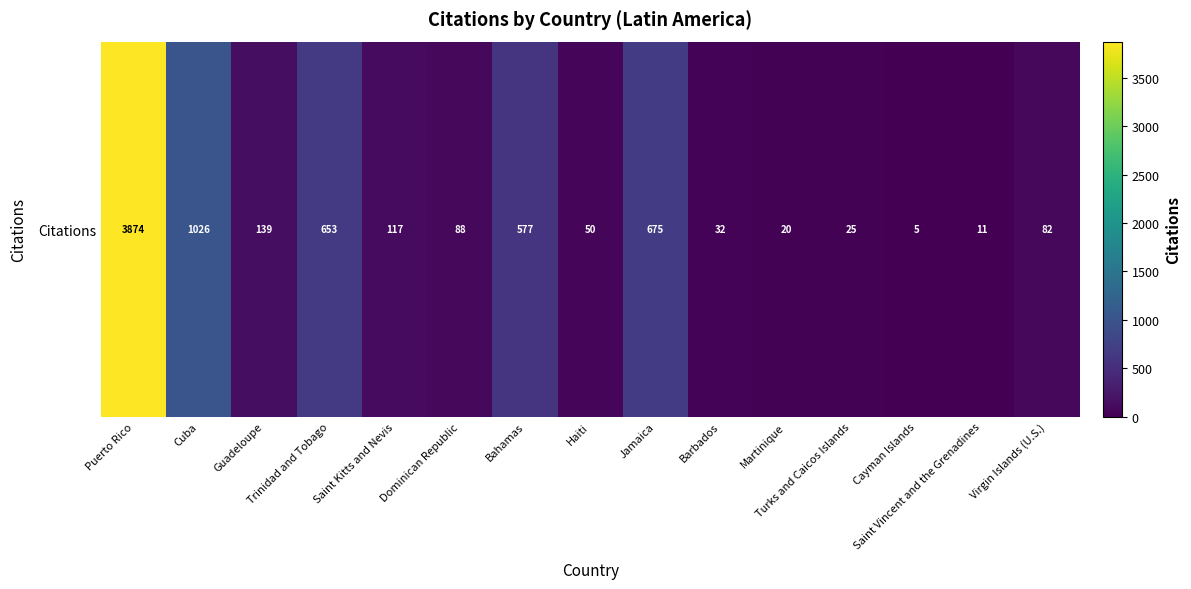

How many data points are less than 88?

7